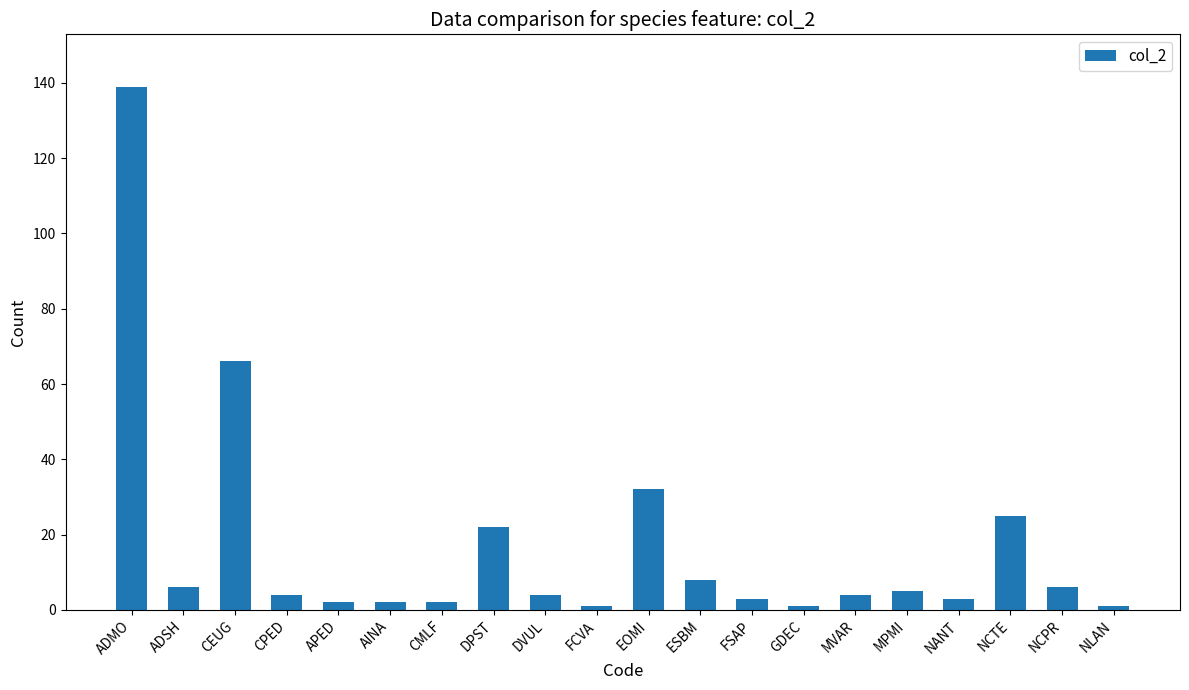

Reading left to right, extract all data points from this chart.

ADMO=139	ADSH=6	CEUG=66	CPED=4	APED=2	AINA=2	CMLF=2	DPST=22	DVUL=4	FCVA=1	EOMI=32	ESBM=8	FSAP=3	GDEC=1	MVAR=4	MPMI=5	NANT=3	NCTE=25	NCPR=6	NLAN=1